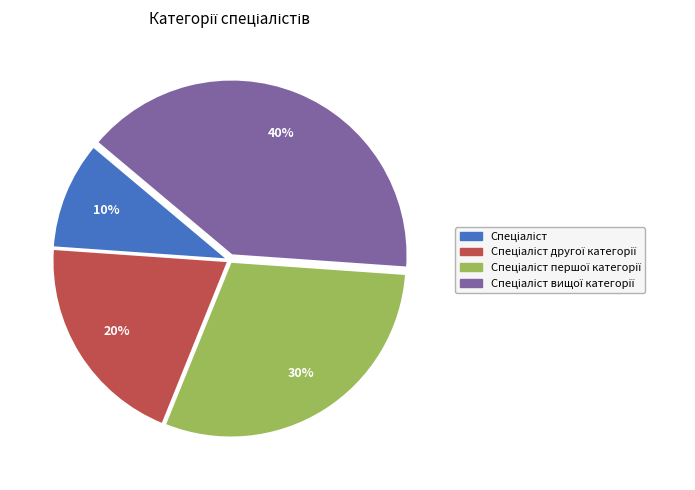

Is there any slice that represents more than half of the pie?

No